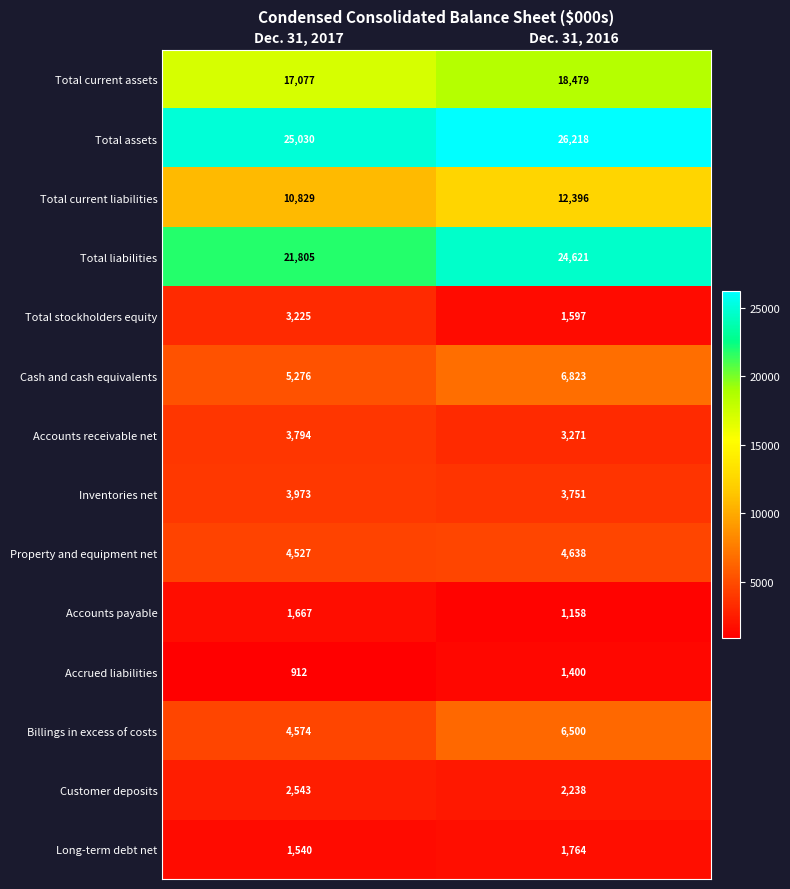

At Dec. 31, 2016, list the series in order from smallest to largest.

Accounts payable, Accrued liabilities, Total stockholders equity, Long-term debt net, Customer deposits, Accounts receivable net, Inventories net, Property and equipment net, Billings in excess of costs, Cash and cash equivalents, Total current liabilities, Total current assets, Total liabilities, Total assets